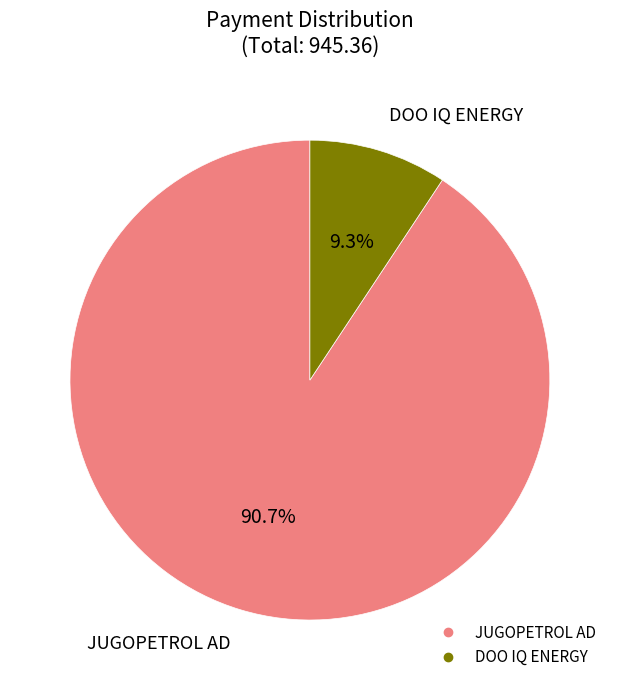

What percentage is the DOO IQ ENERGY slice, to the nearest percent?

9%